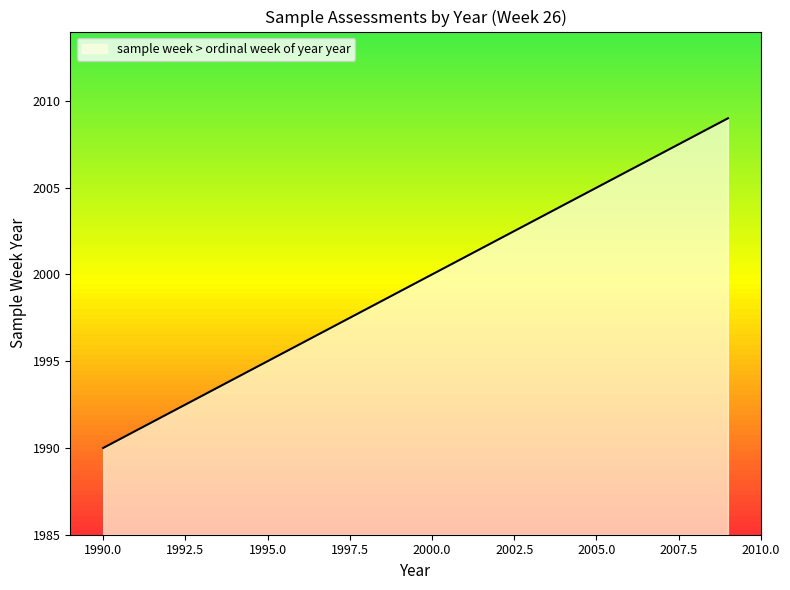

What is the smallest value displayed?

1990